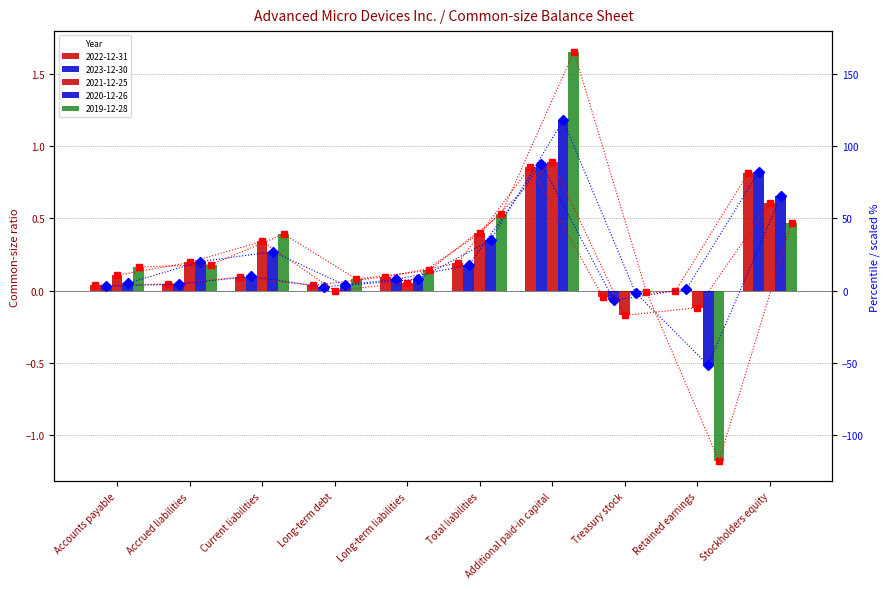

Between Additional paid-in capital and Long-term liabilities, which is larger?

Additional paid-in capital